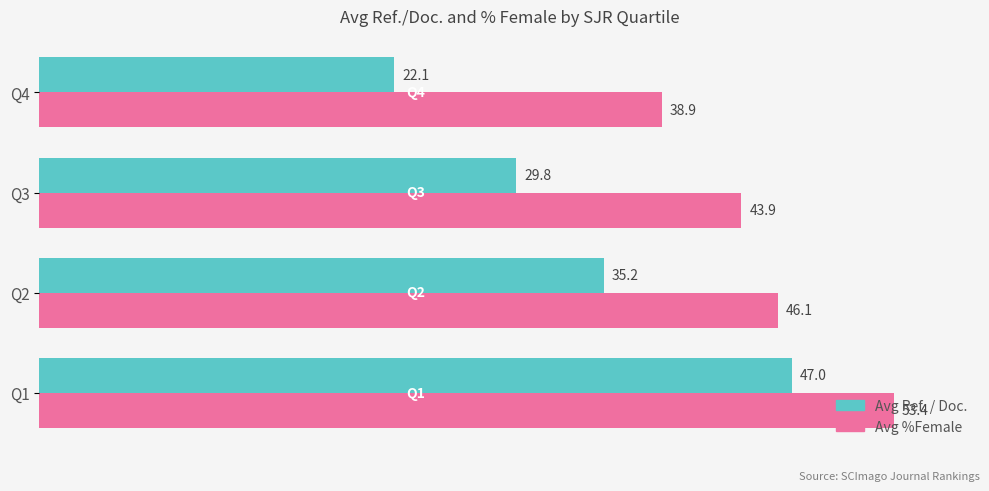

What is the highest value of the Avg Ref. / Doc. series?

47.0